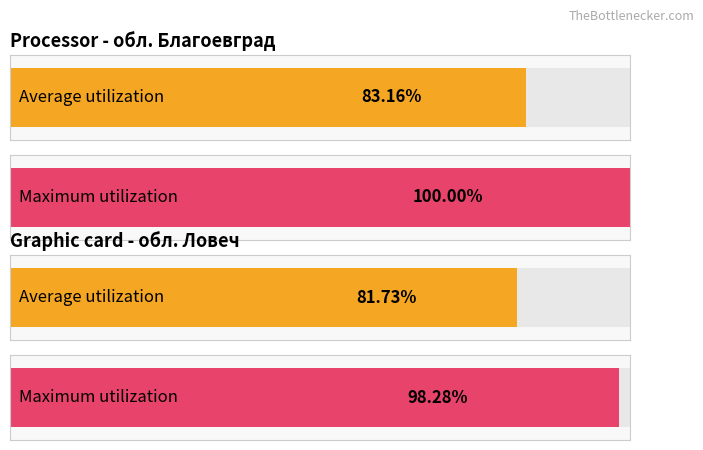

Between обл. Благоевград and обл. Ловеч, which series saw the biggest shift?

Maximum utilization